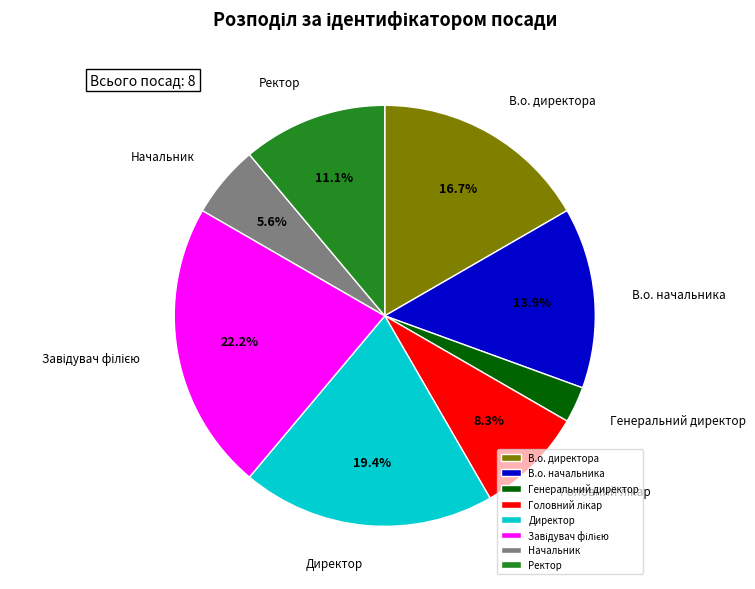

Is the sum of В.о. директора and В.о. начальника greater than half?

No